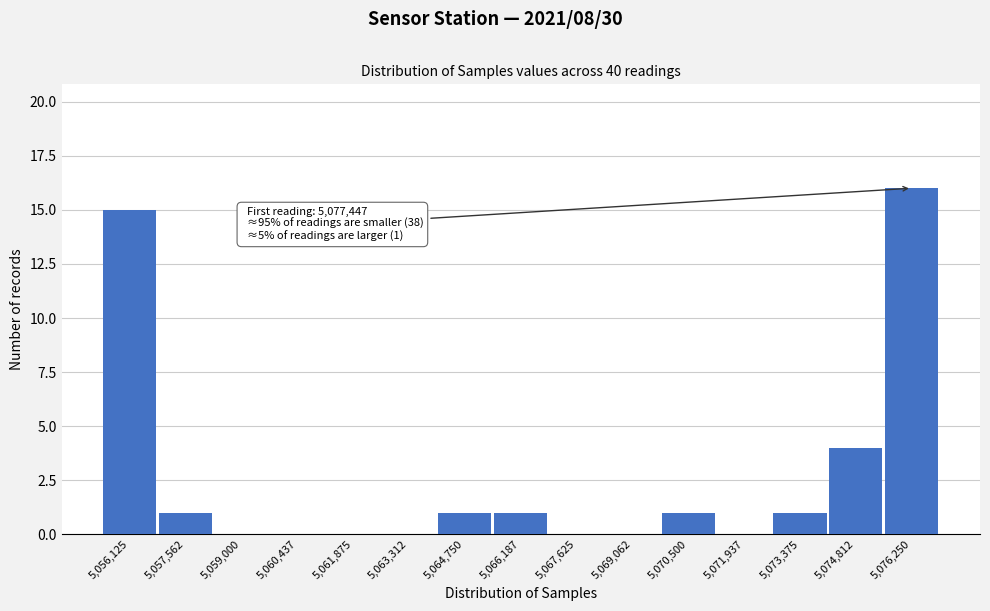

Reading left to right, list all the values displayed in this chart.

5,056,125=15	5,057,562=1	5,059,000=0	5,060,437=0	5,061,875=0	5,063,312=0	5,064,750=1	5,066,187=1	5,067,625=0	5,069,062=0	5,070,500=1	5,071,937=0	5,073,375=1	5,074,812=4	5,076,250=16